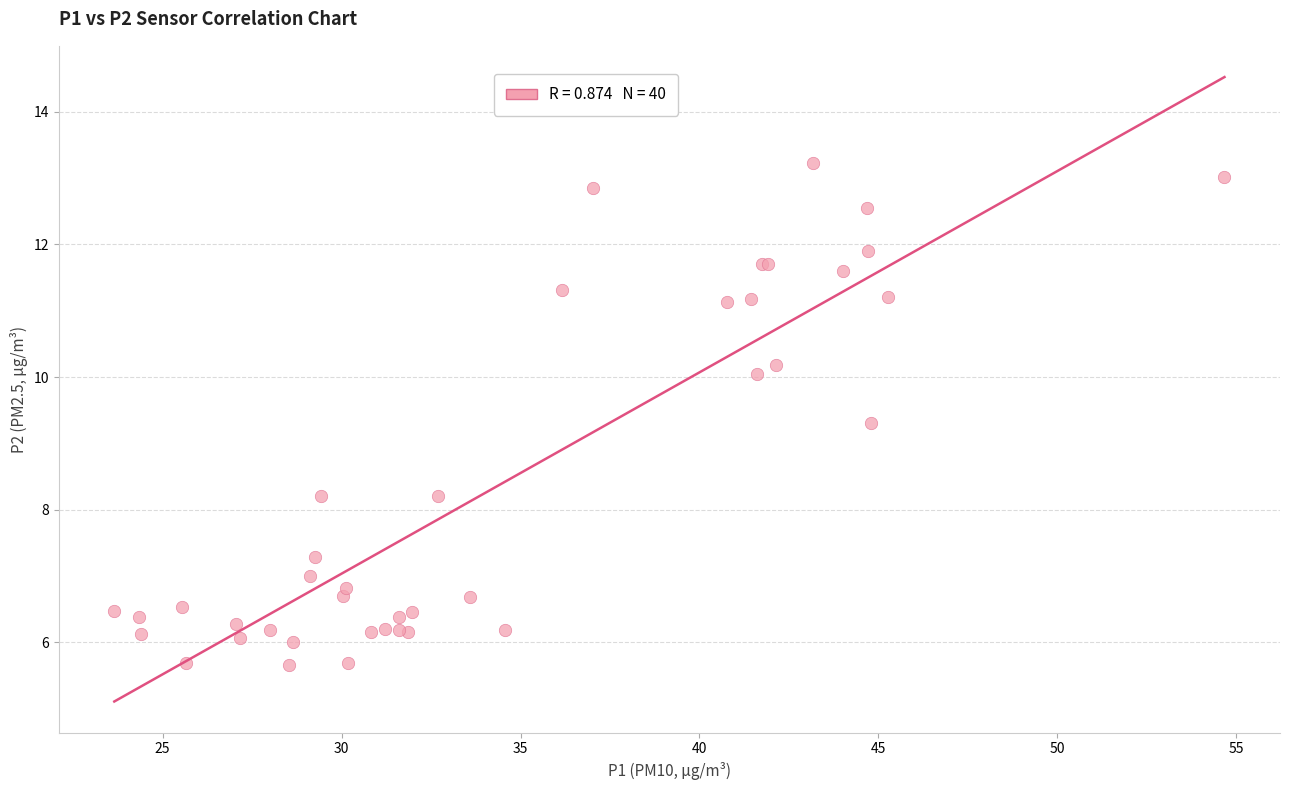

What Y value in the scatter plot is closest to 9?

9.3